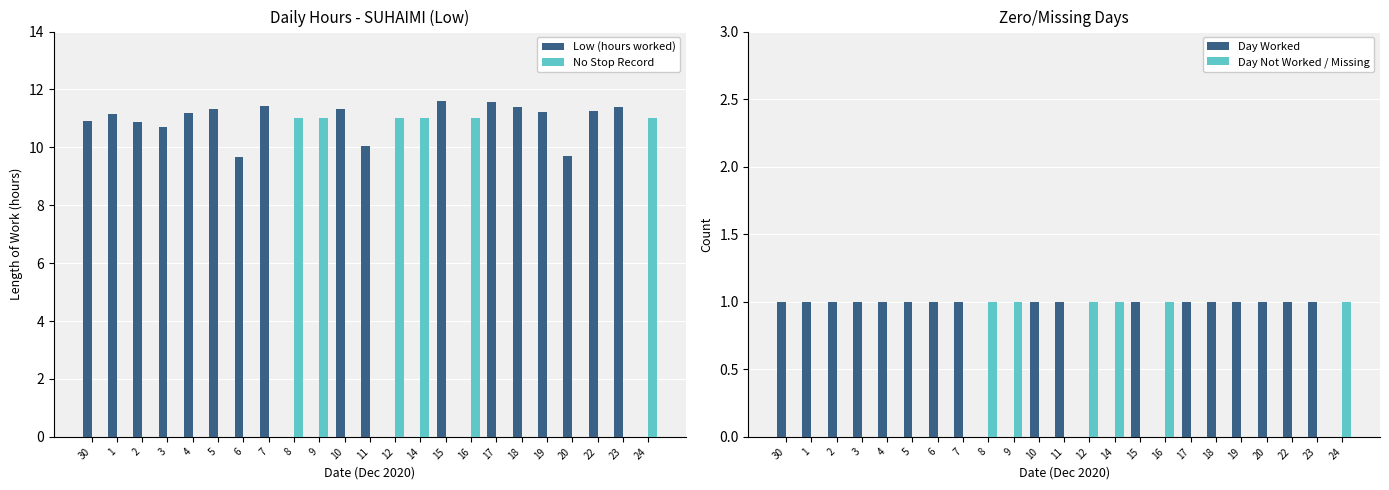

What is the label of the 10th bar from the left?

9